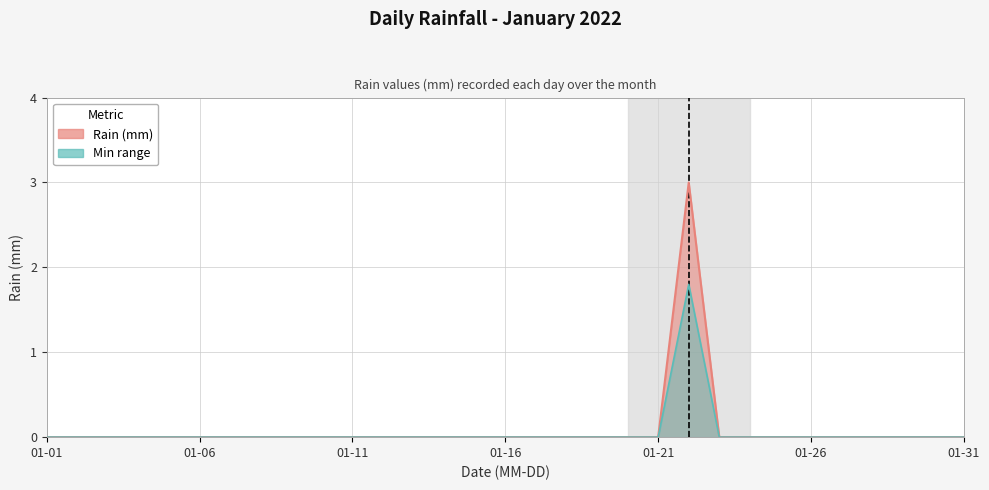

What is the difference between the maximum and minimum values?

3